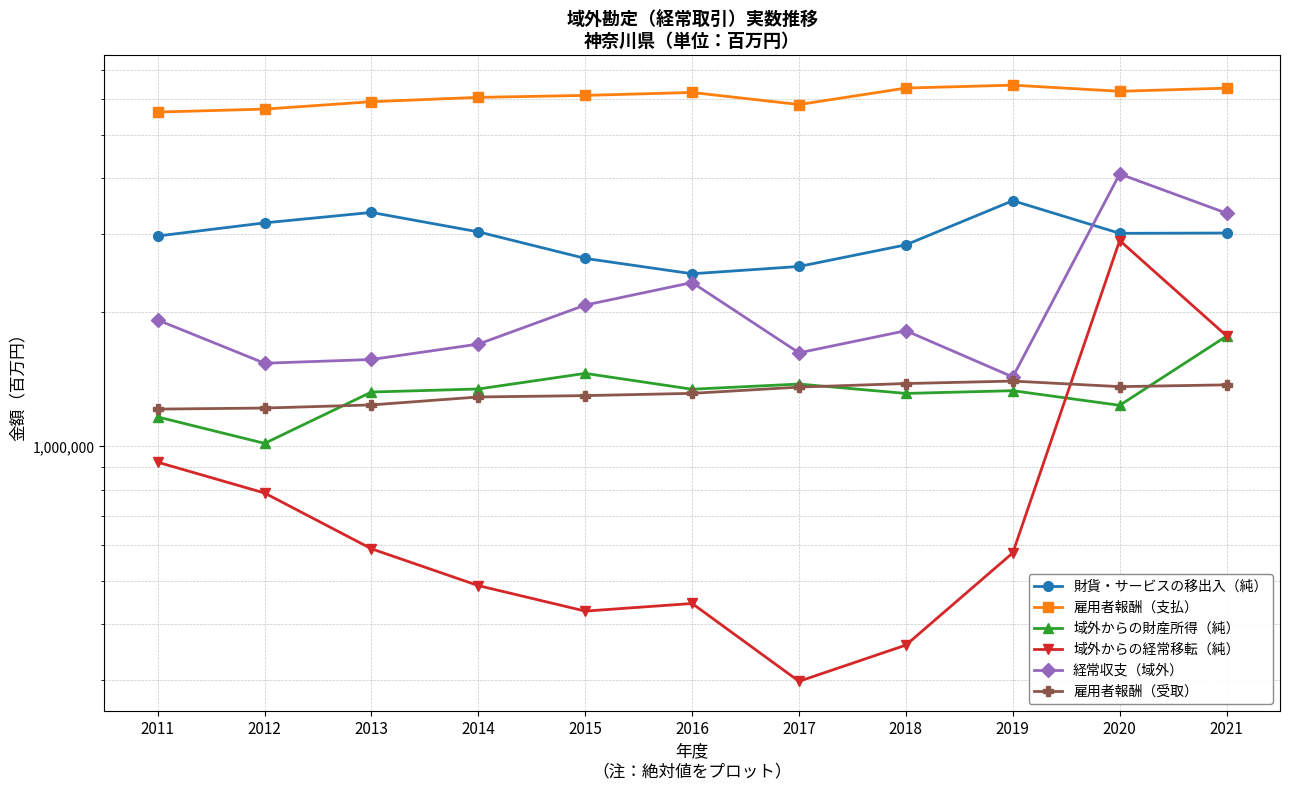

True or false: 財貨・サービスの移出入（純） and 域外からの財産所得（純） cross at least once.

False